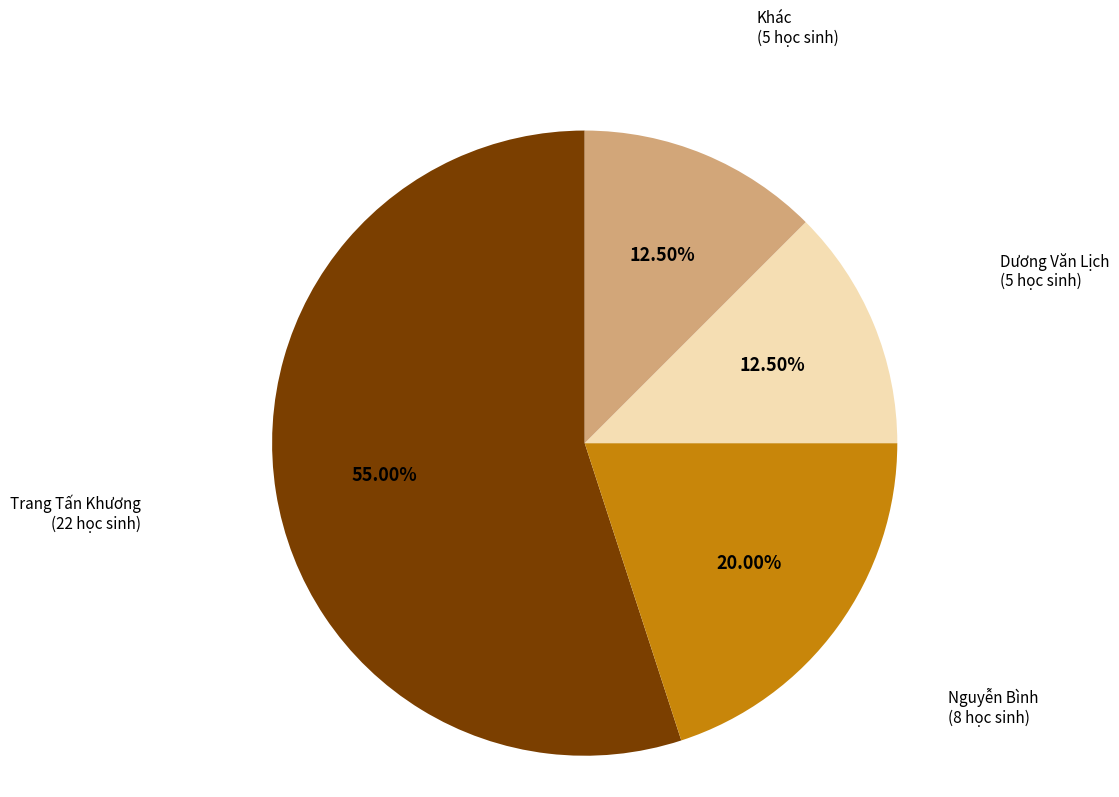

Is there a majority slice in this chart?

Yes